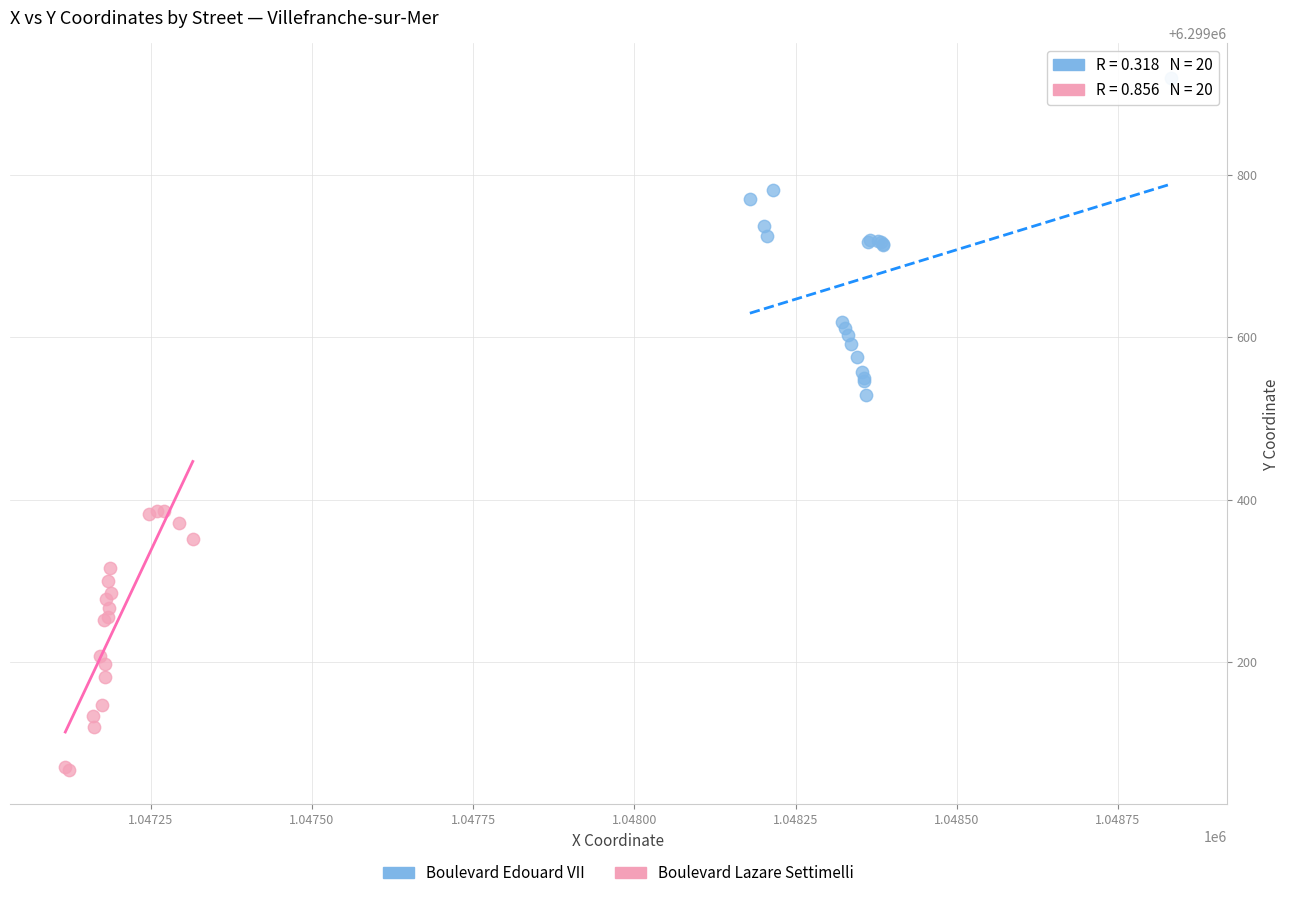

Which series has the widest spread of Y values?

Boulevard Edouard VII